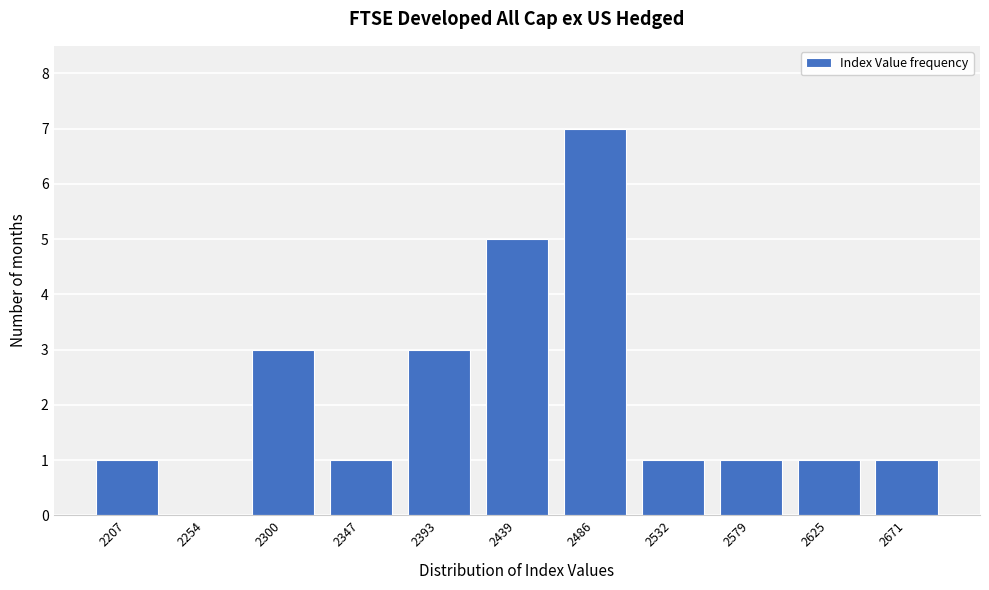

Reading left to right, extract all data points from this chart.

2207=1	2254=0	2300=3	2347=1	2393=3	2439=5	2486=7	2532=1	2579=1	2625=1	2671=1